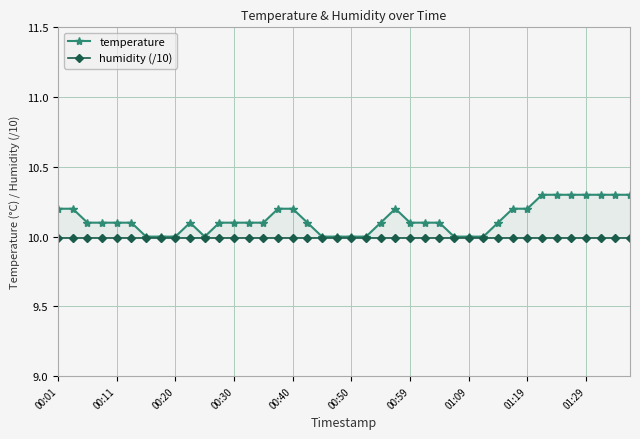

What is the maximum value for humidity (/10)?

10.0